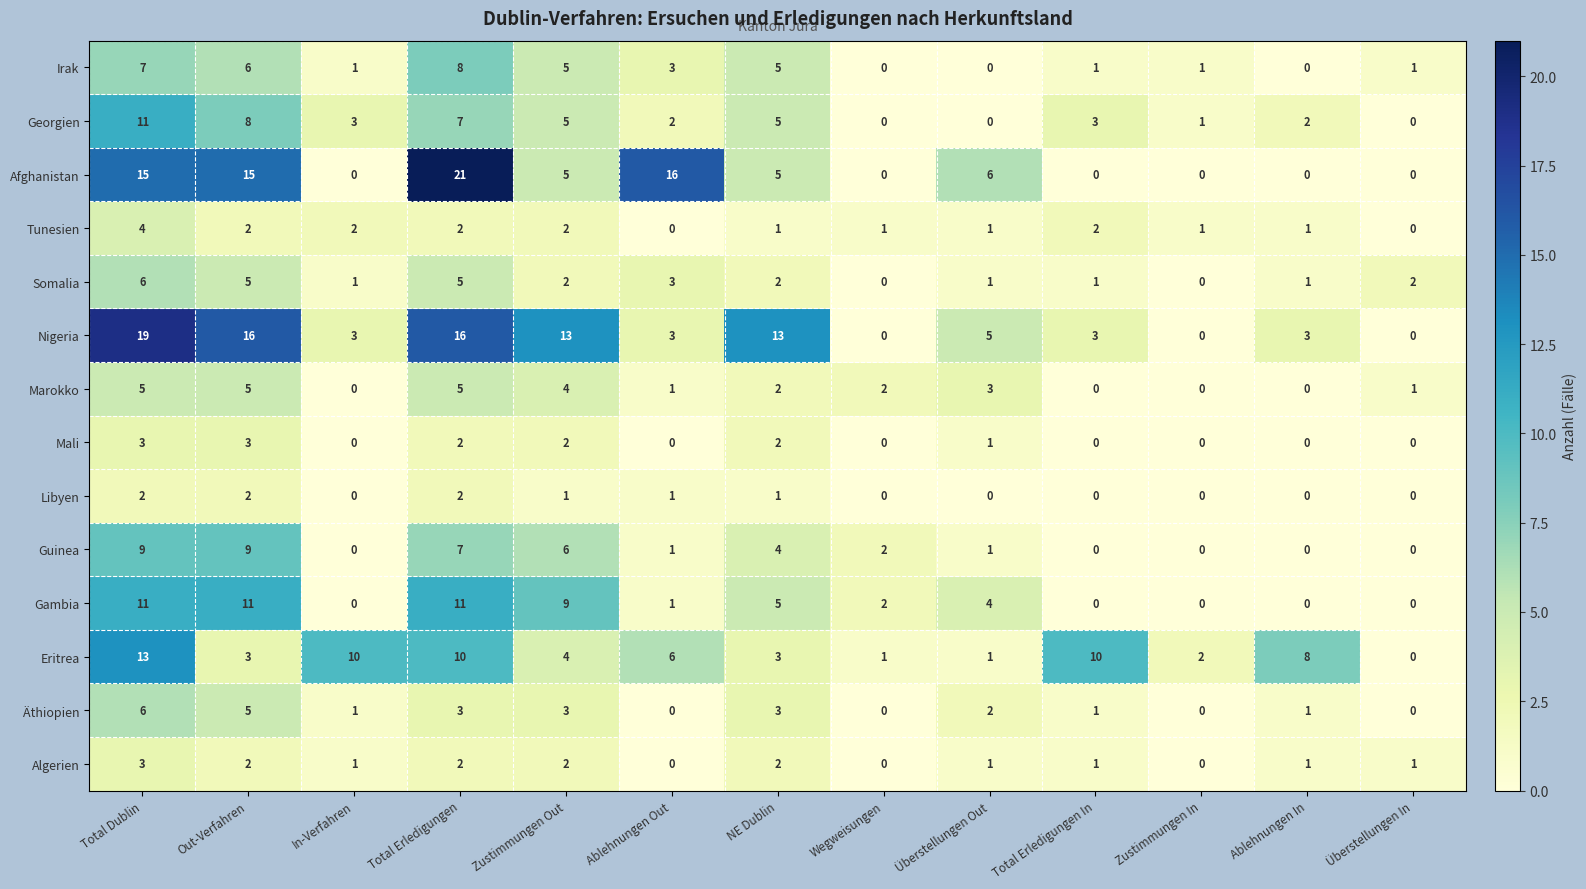

What is the sum of the Tunesien values at Total Erledigungen and Wegweisungen?

3